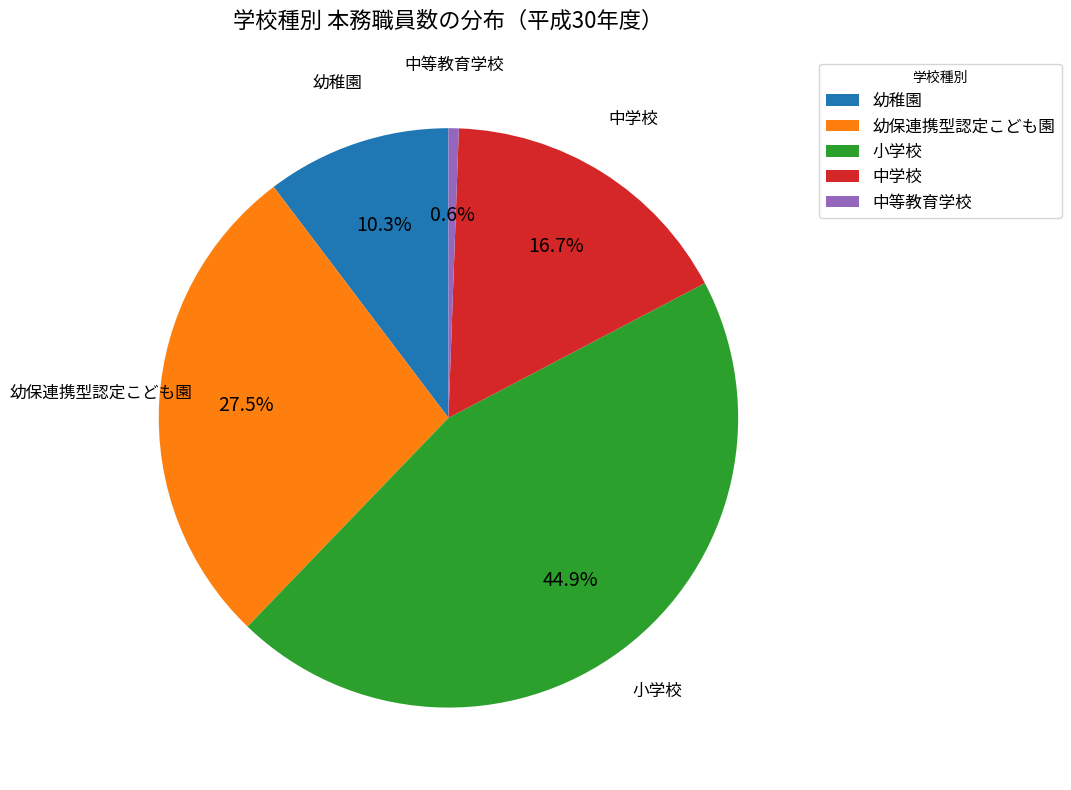

True or false: 小学校 accounts for 58% of the total.

False